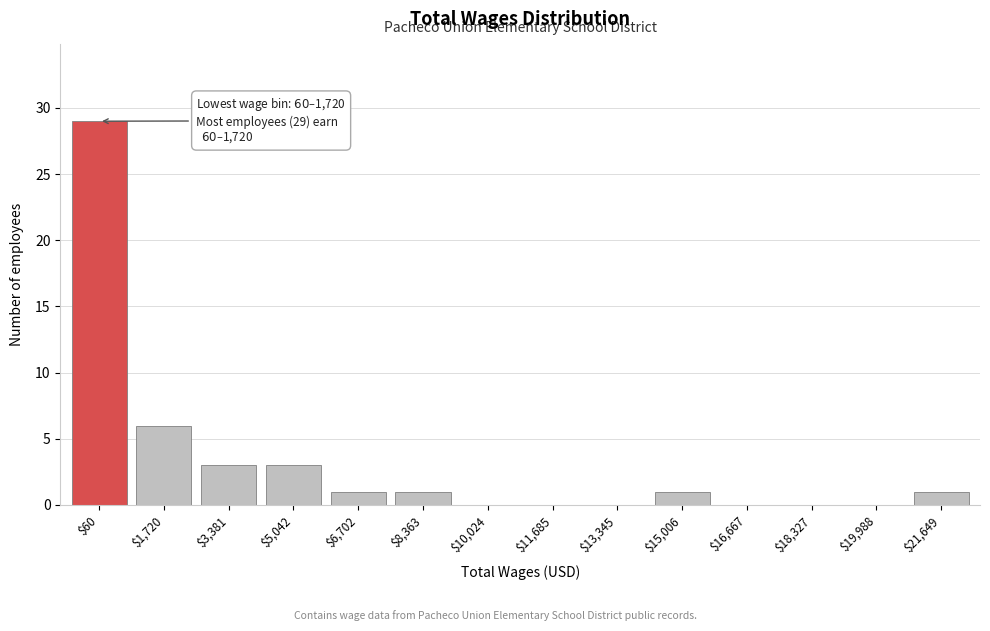

At which label is the value closest to 14?

$1,720